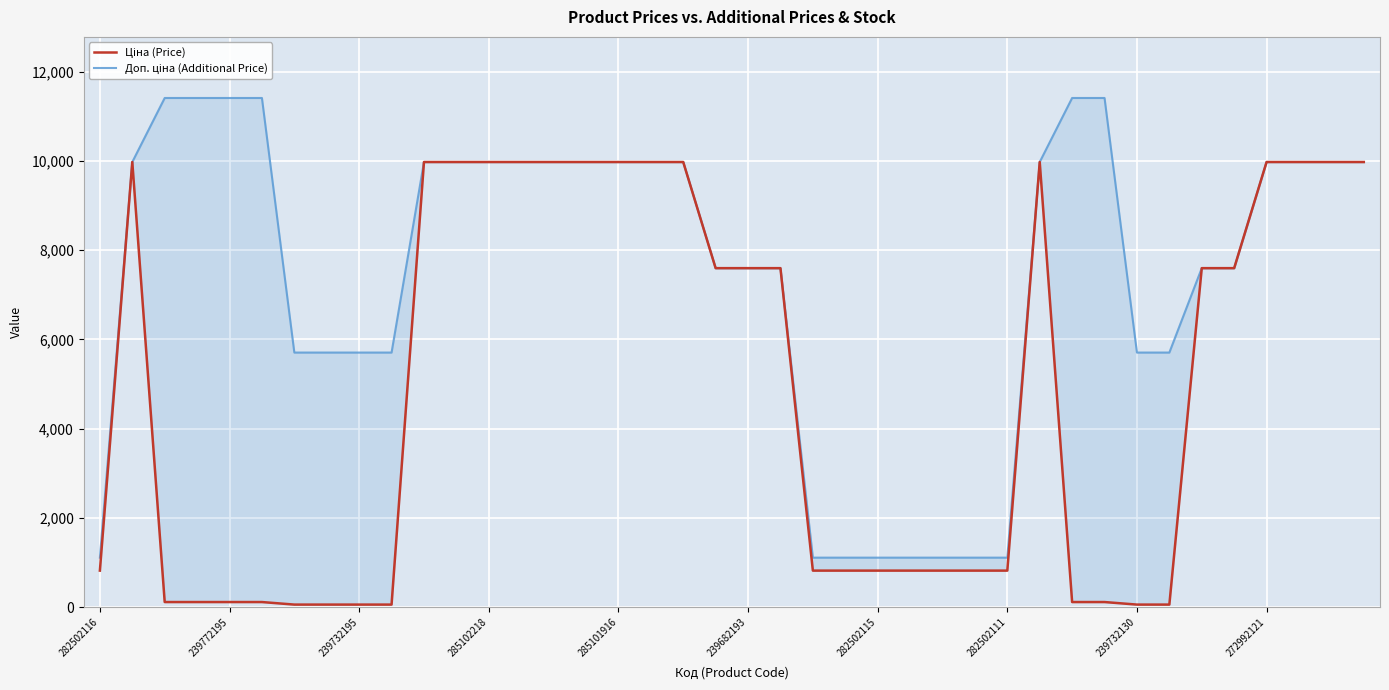

Read the Доп. ціна (Additional Price) value at 239732130.

5705.0